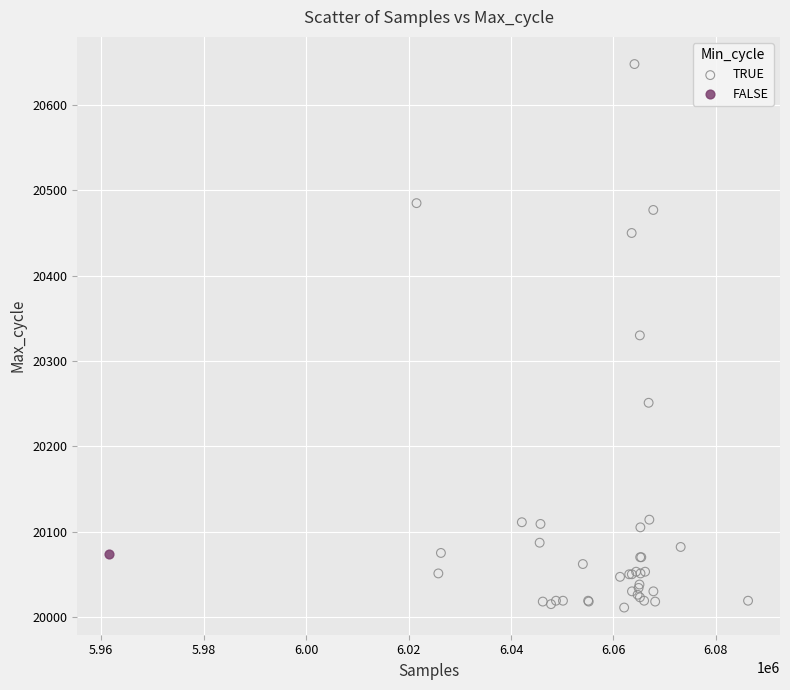

What are all the series names shown in the legend?

TRUE, FALSE